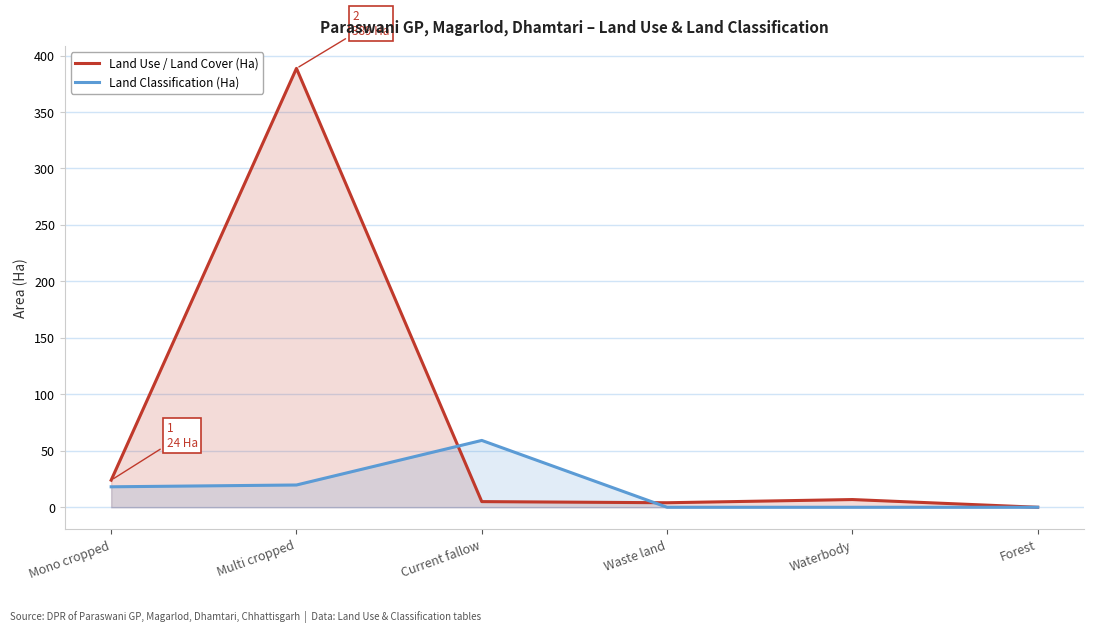

What is the difference between the maximum and minimum values in the Land Use / Land Cover (Ha) series?

388.7